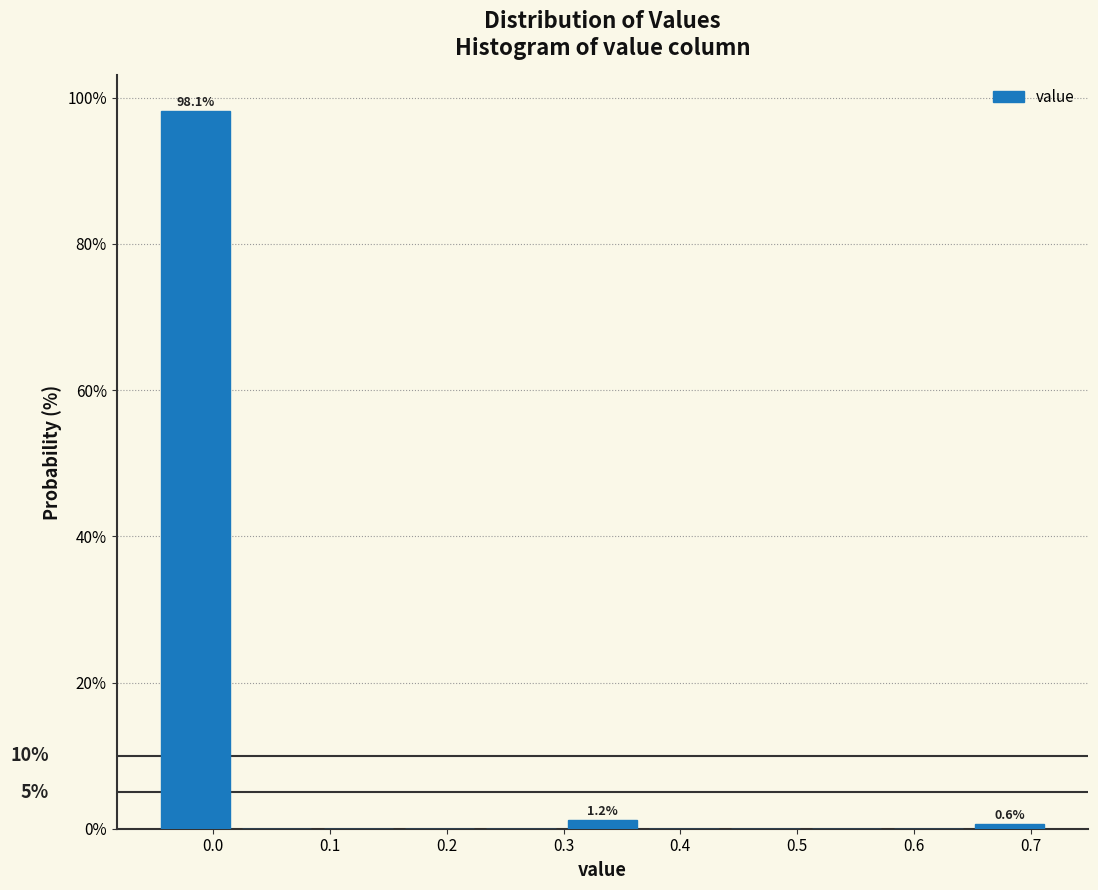

Over which range of the x-axis is the bar tallest?

-0.05 to 0.02